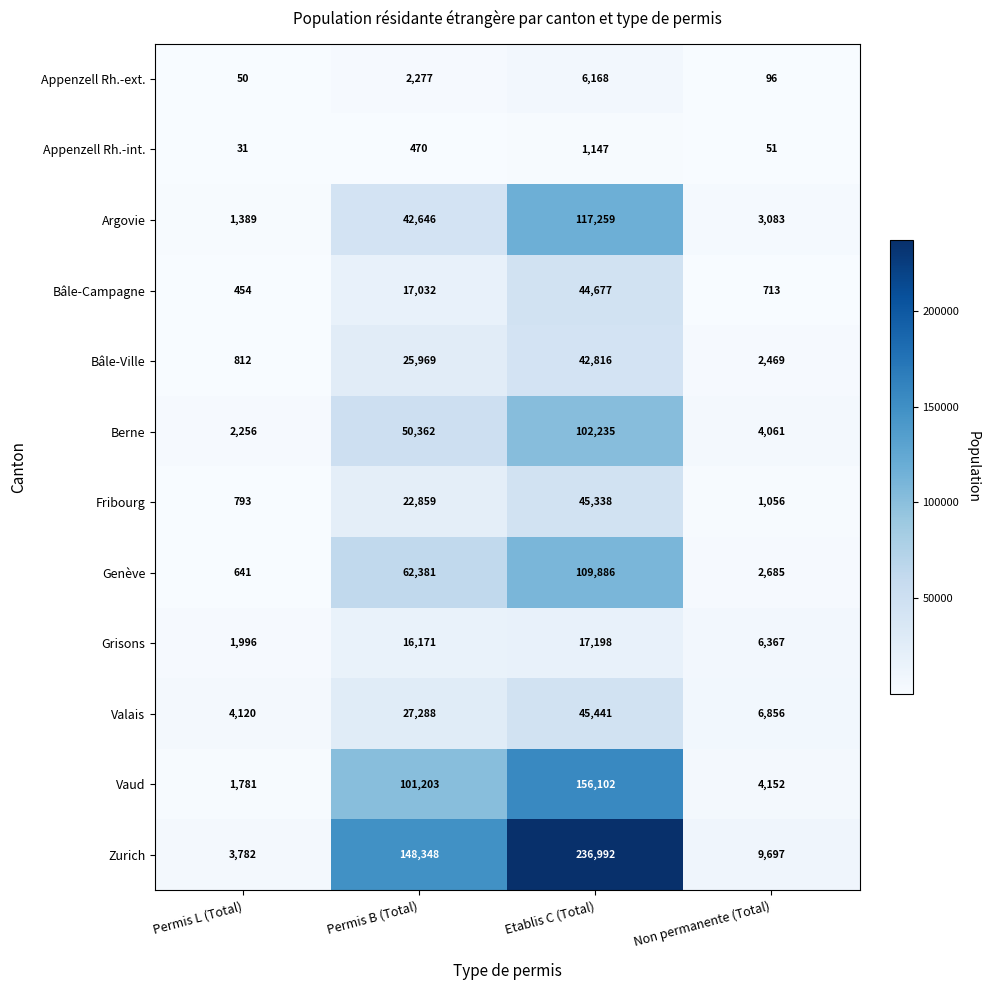

Rank the categories by Appenzell Rh.-ext. value from lowest to highest.

Permis L (Total), Non permanente (Total), Permis B (Total), Etablis C (Total)